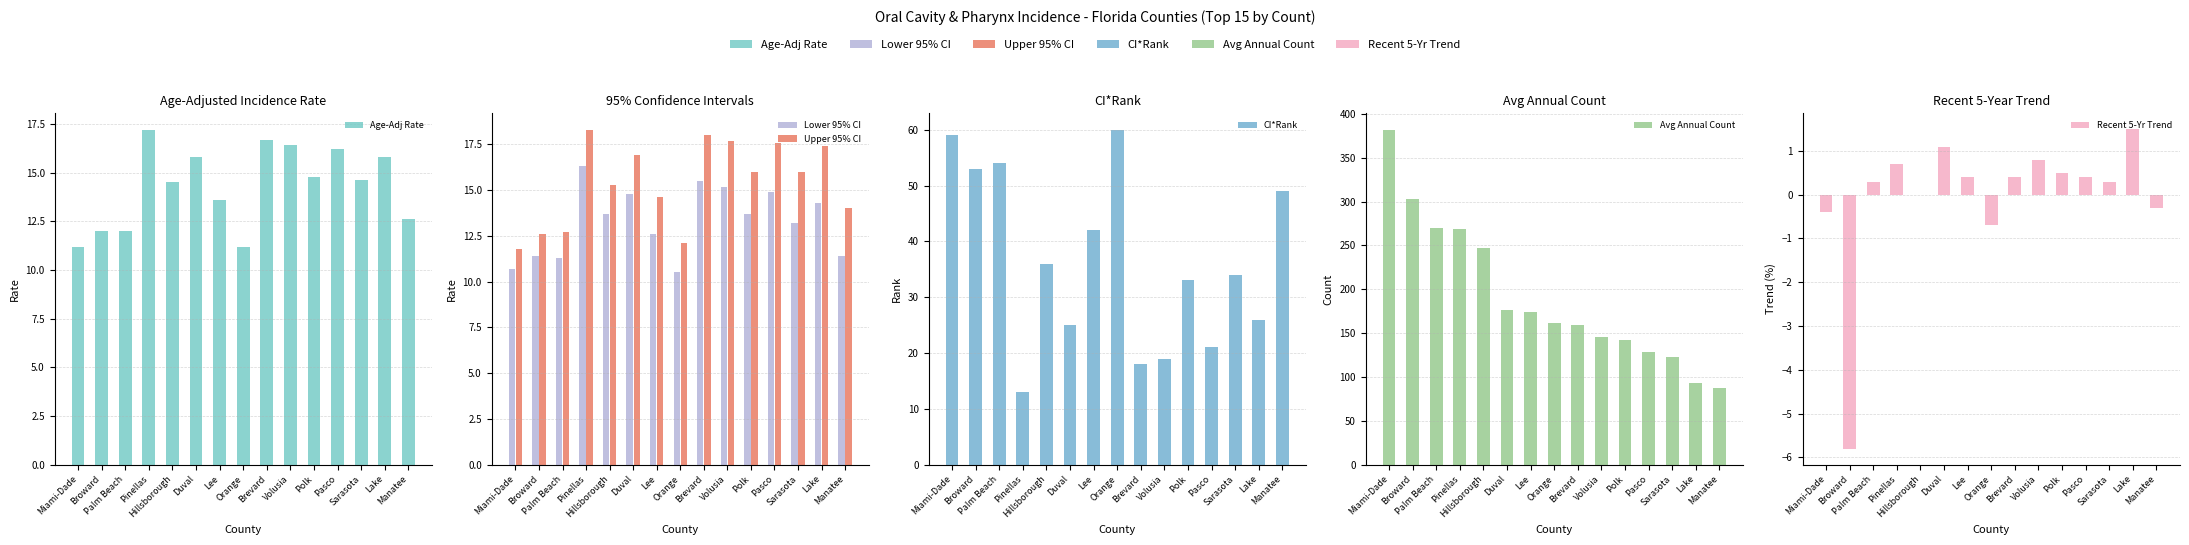

At which label is Lower 95% CI closest to 13?

Sarasota